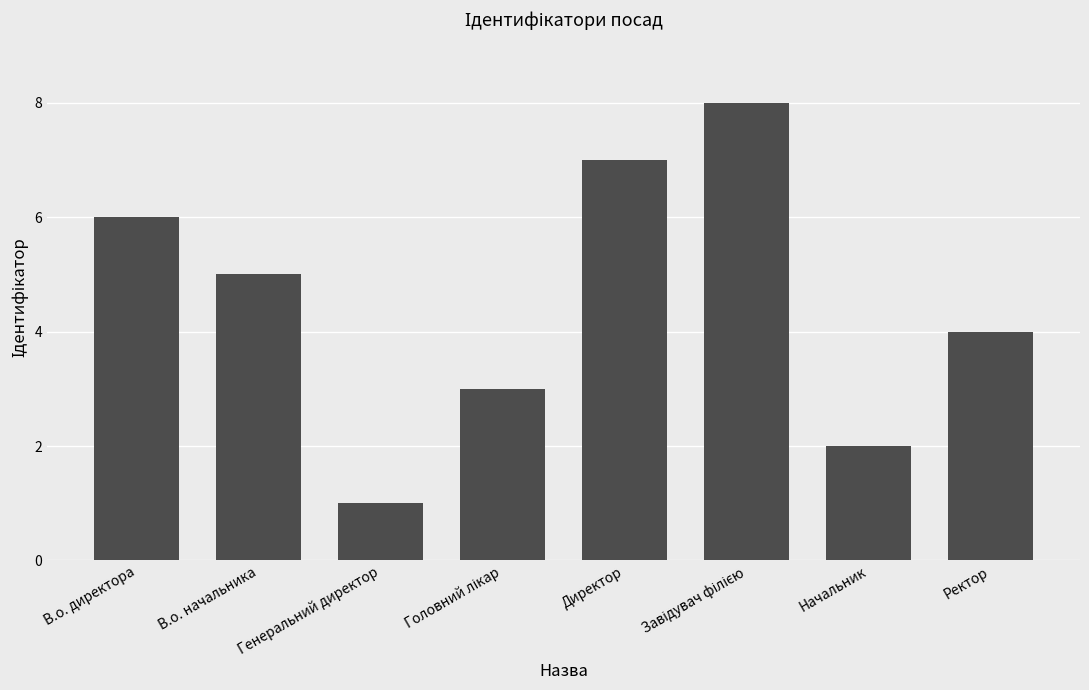

What is the value of the 3rd bar from the left?

1